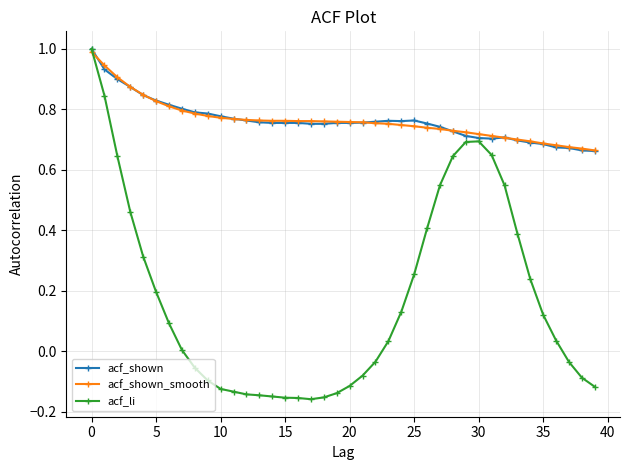

Which series has the largest range (max minus min)?

acf_li